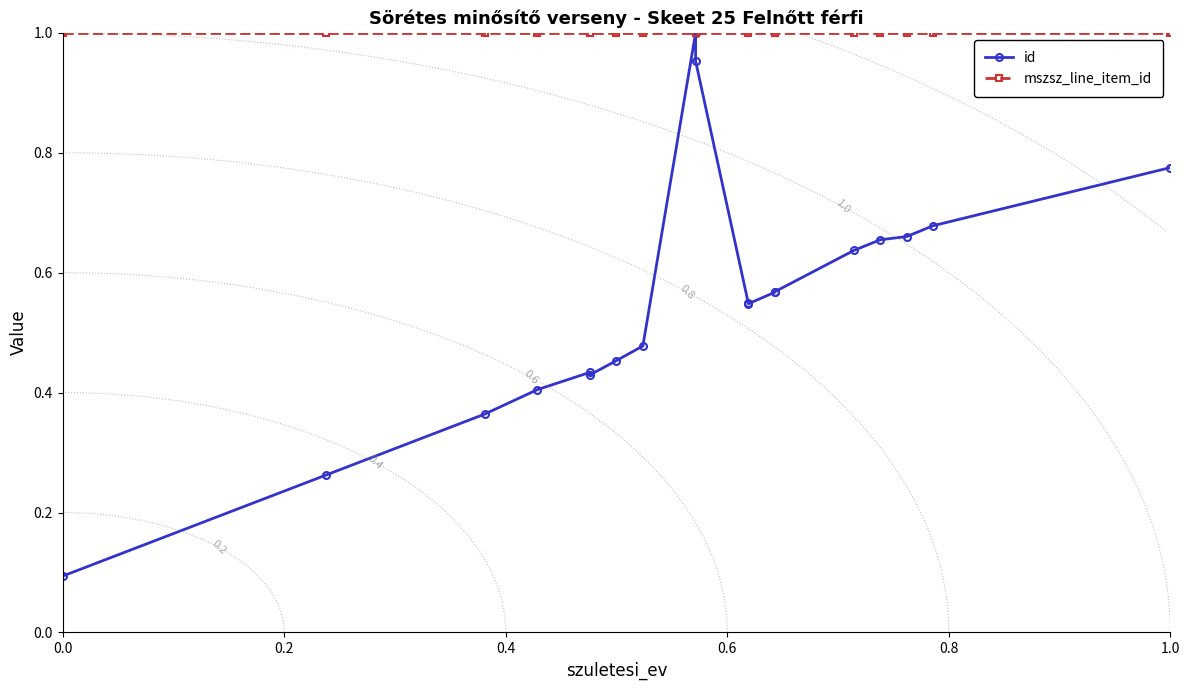

Which series has the largest range (max minus min)?

id